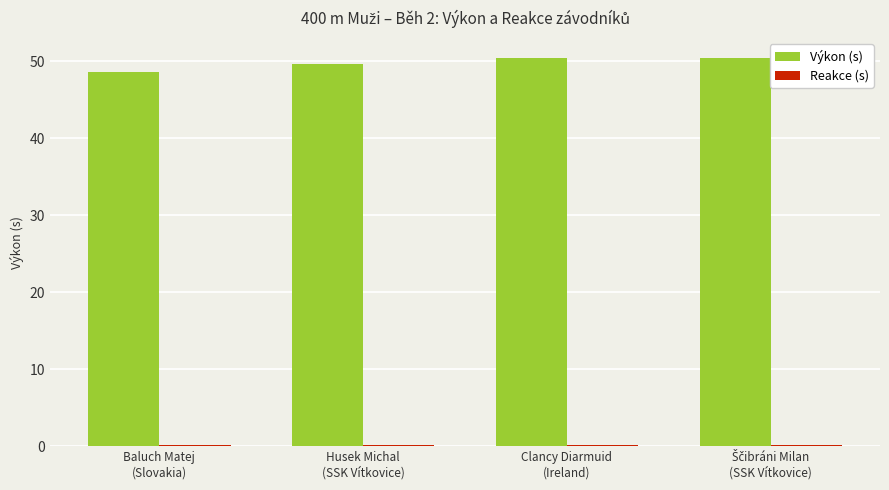

Which series has the largest total across all categories?

Výkon (s)